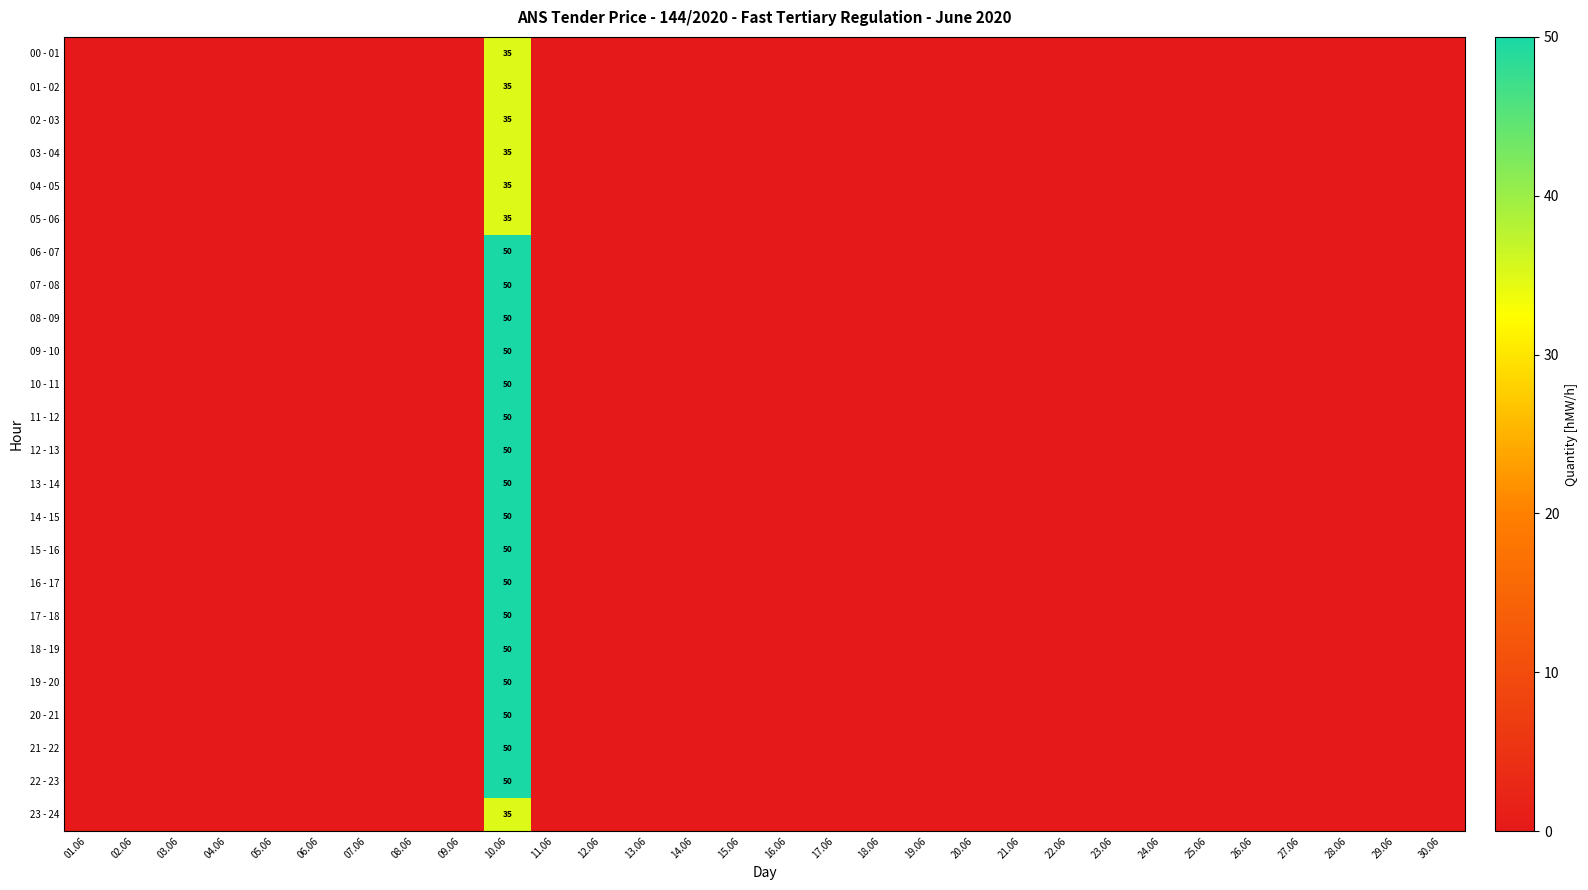

The 07 - 08 series shows -29 at 05.06. True or false?

False